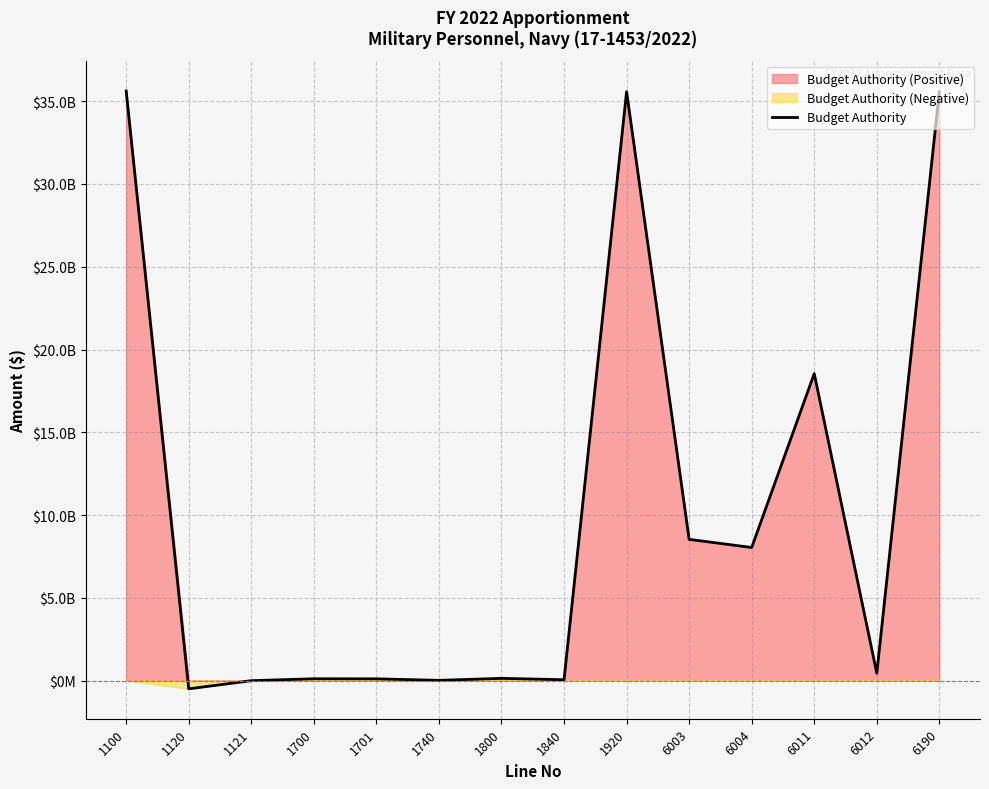

Reading right to left, extract all data points from this chart.

6190=35571303500	6012=448230000	6011=18544209689	6004=8043337155	6003=8535526656	1920=35571303500	1840=58400000	1800=141000000	1740=20133992	1701=112354023	1700=116341985	1121=600000	1120=-491787000	1100=35614260500